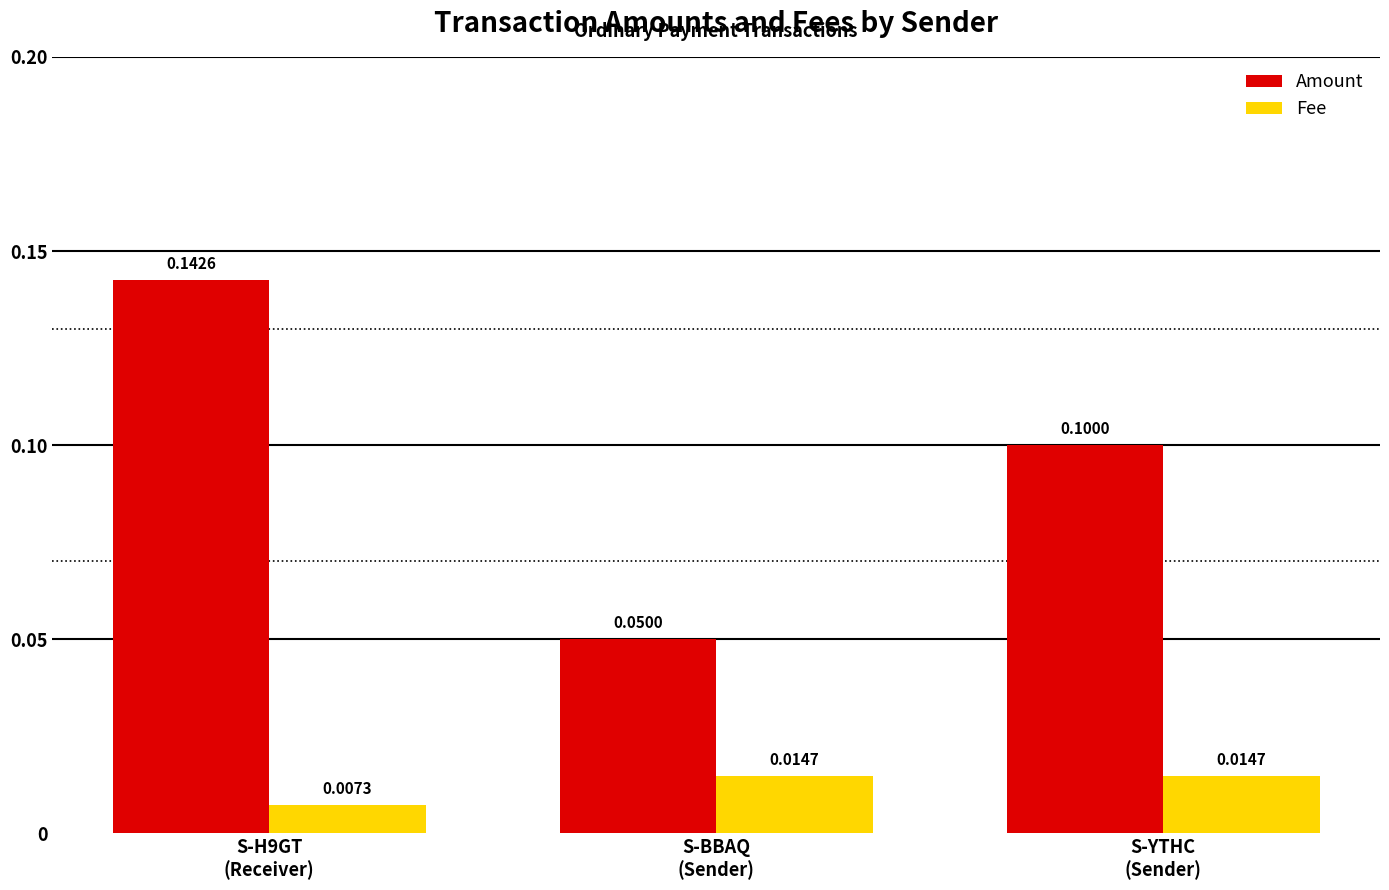

Are the bars horizontal?

No